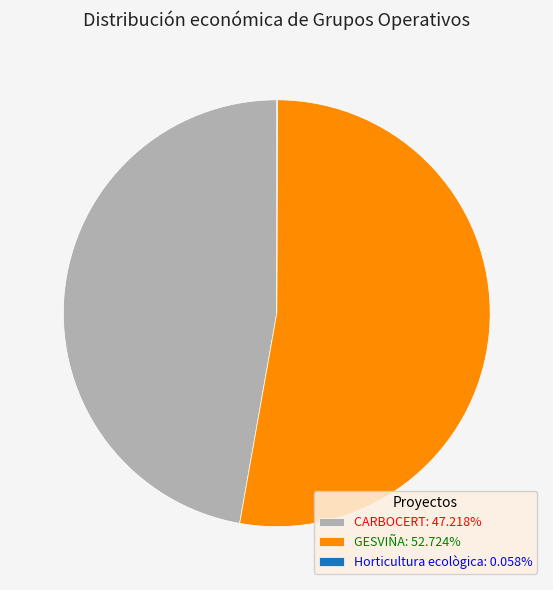

Does any single category account for the majority?

Yes